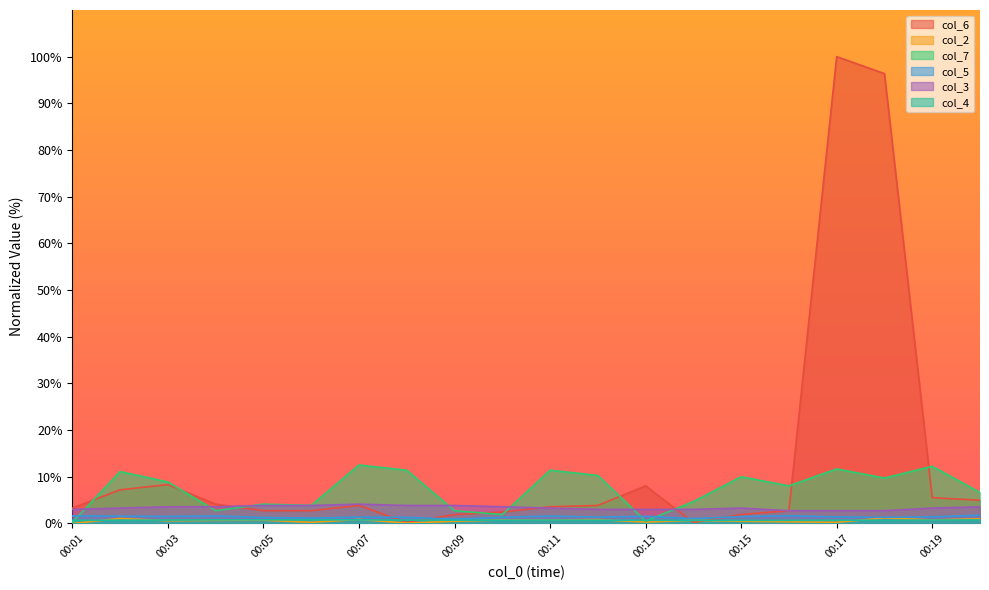

At which label is col_3 closest to 3?

00:01